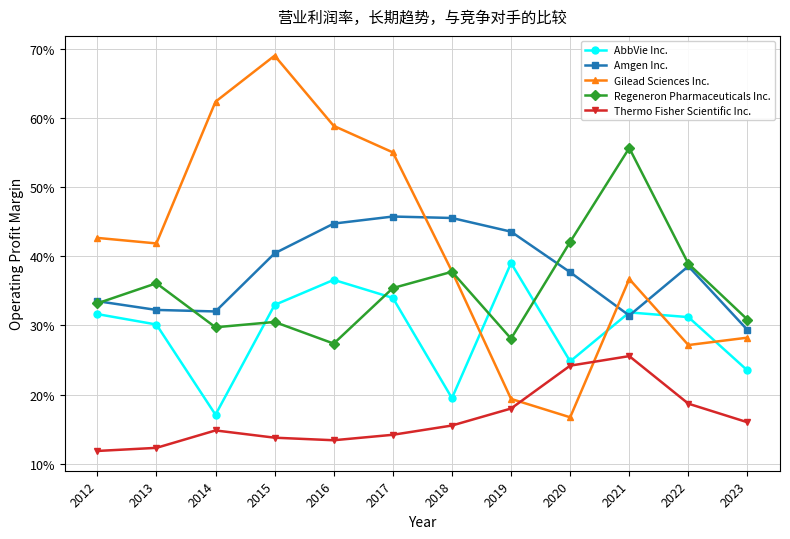

Is this an area chart (filled region under the line)?

No